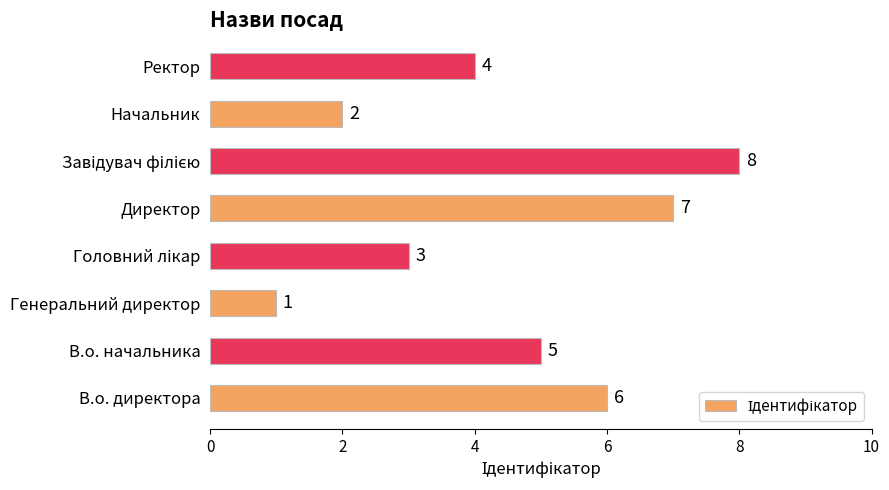

True or false: the data shows 7 at Директор.

True